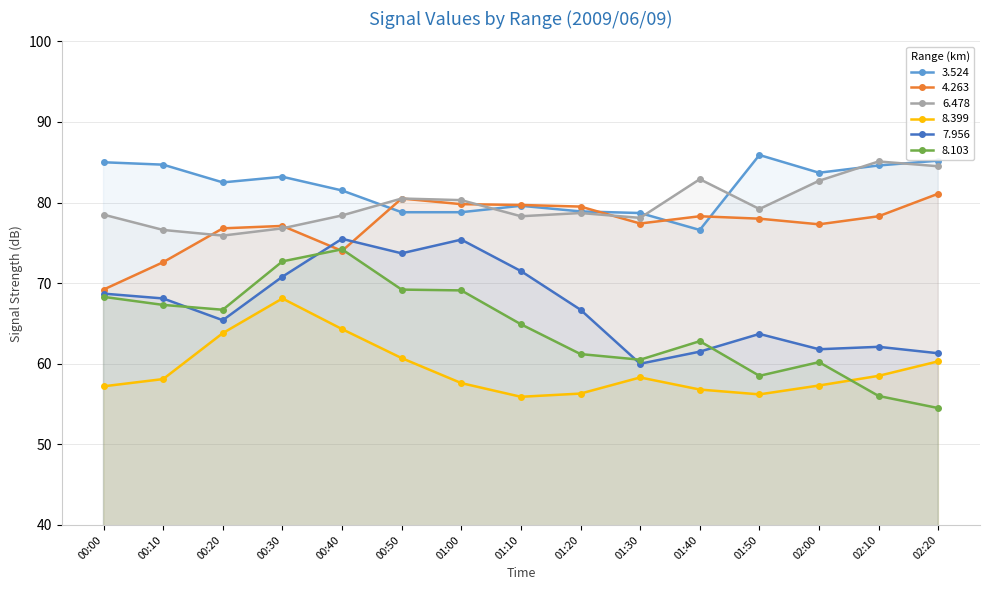

What is the maximum value for 3.524?

85.9